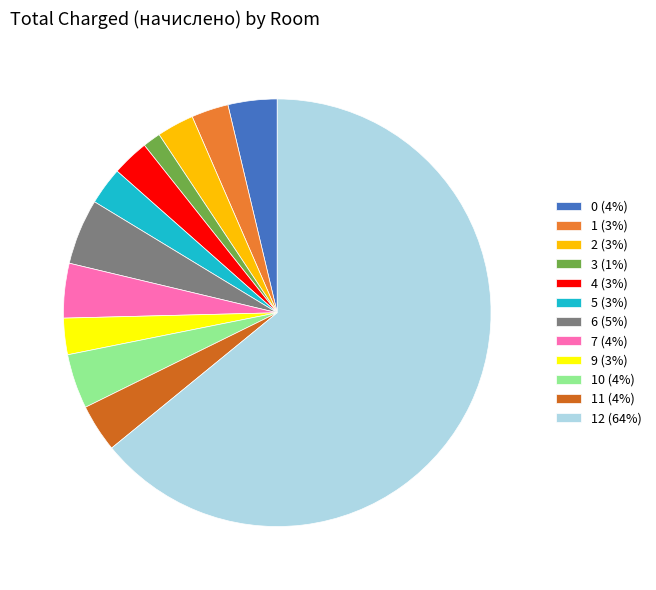

How many slices are in this pie chart?

12